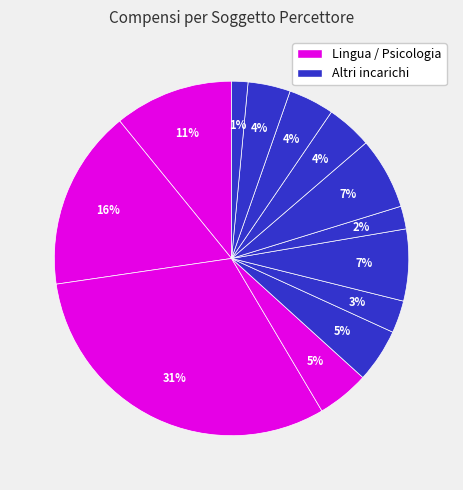

How many slices are in this pie chart?

13